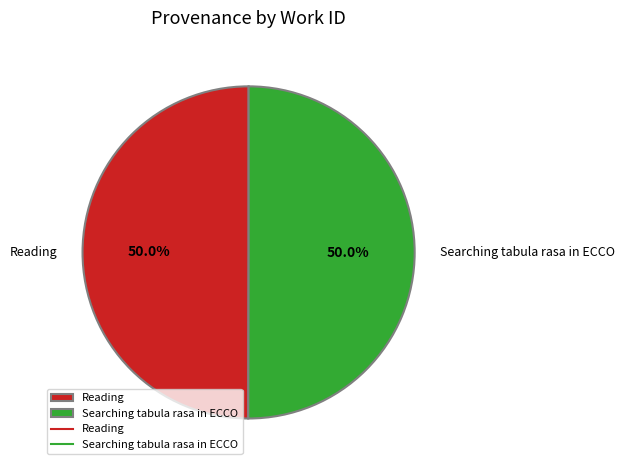

To the nearest percent, what is the average slice percentage?

50%